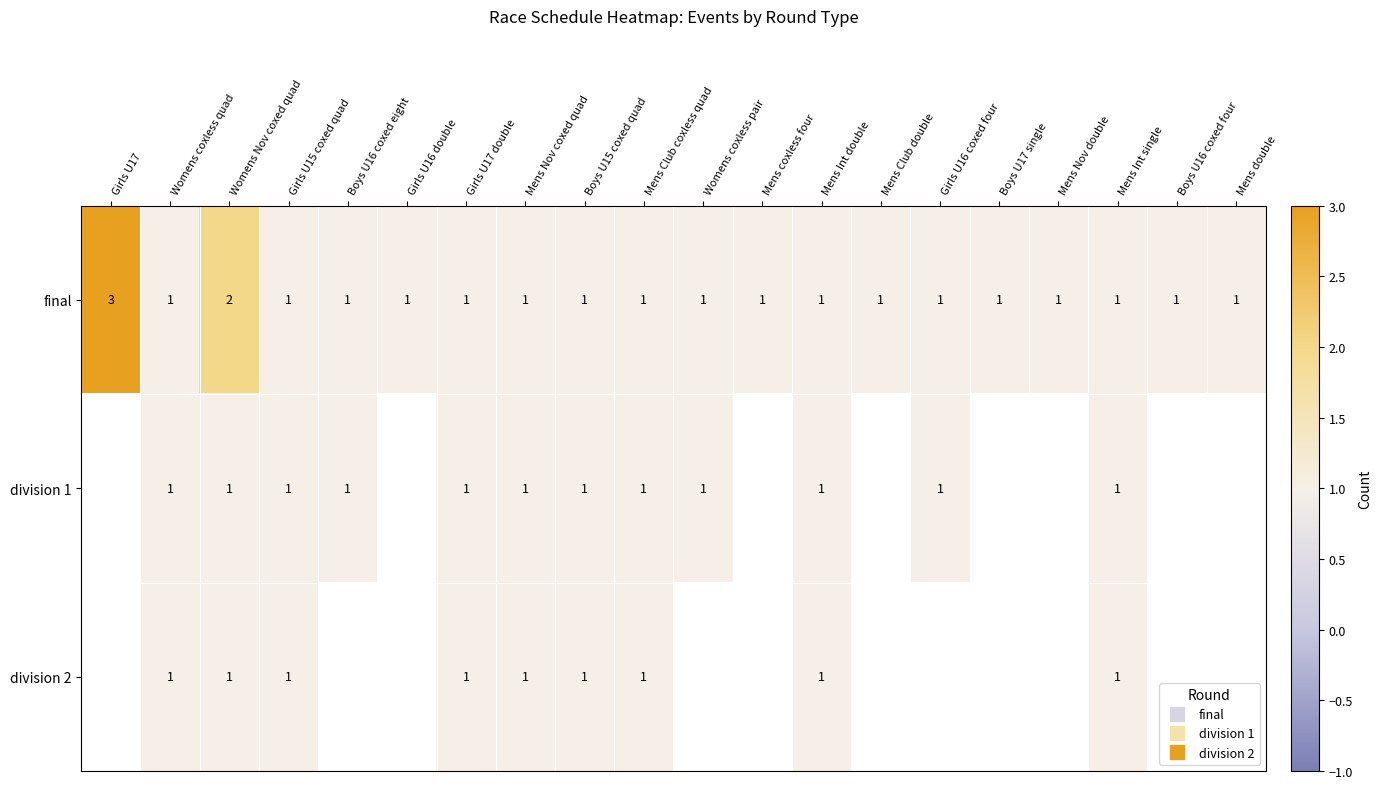

Rank the categories by division 2 value from lowest to highest.

Girls U17, Womens coxless quad, Womens Nov coxed quad, Girls U15 coxed quad, Boys U16 coxed eight, Girls U16 double, Girls U17 double, Mens Nov coxed quad, Boys U15 coxed quad, Mens Club coxless quad, Womens coxless pair, Mens coxless four, Mens Int double, Mens Club double, Girls U16 coxed four, Boys U17 single, Mens Nov double, Mens Int single, Boys U16 coxed four, Mens double